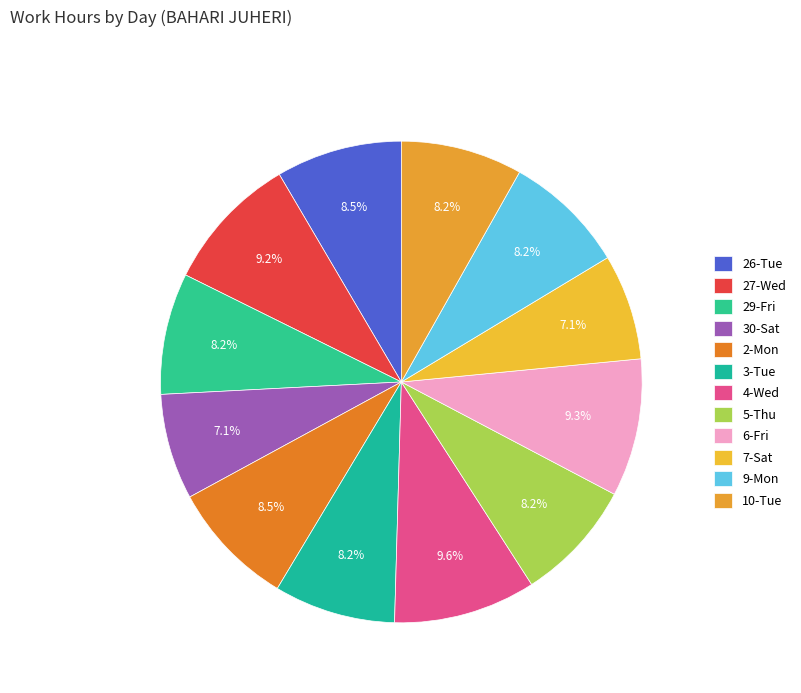

True or false: 29-Fri accounts for 8% of the total.

True